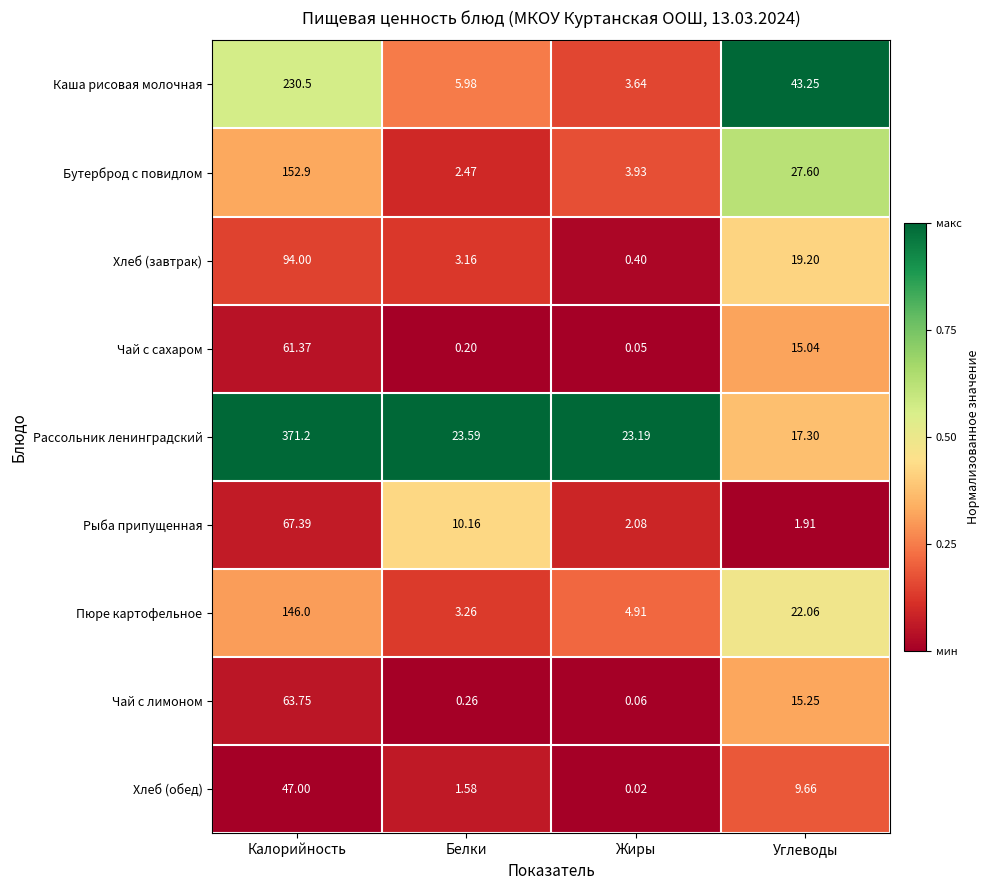

At which label does Рыба припущенная reach its peak?

Калорийность